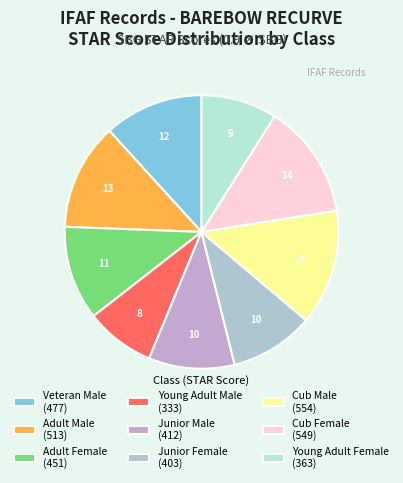

Is there a majority slice in this chart?

No